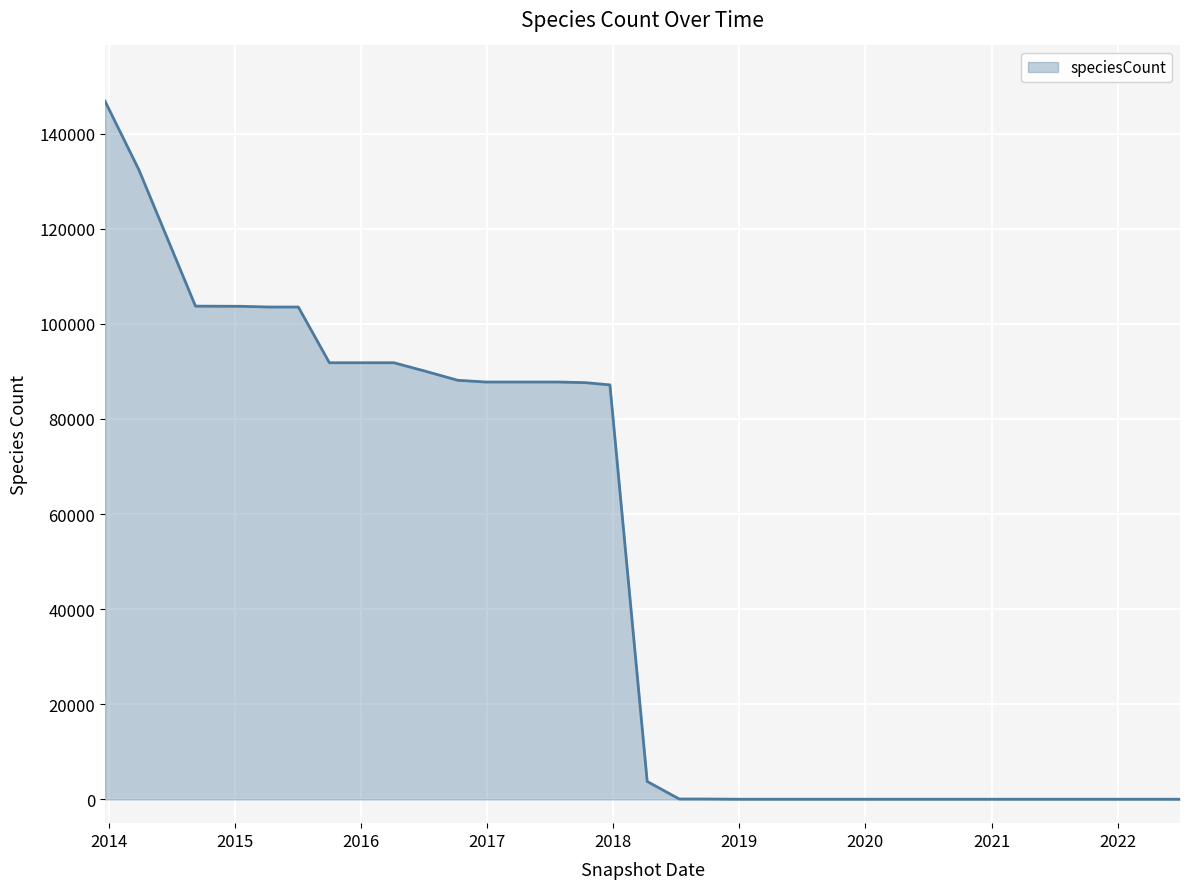

What is the difference between the maximum and minimum values?

146739